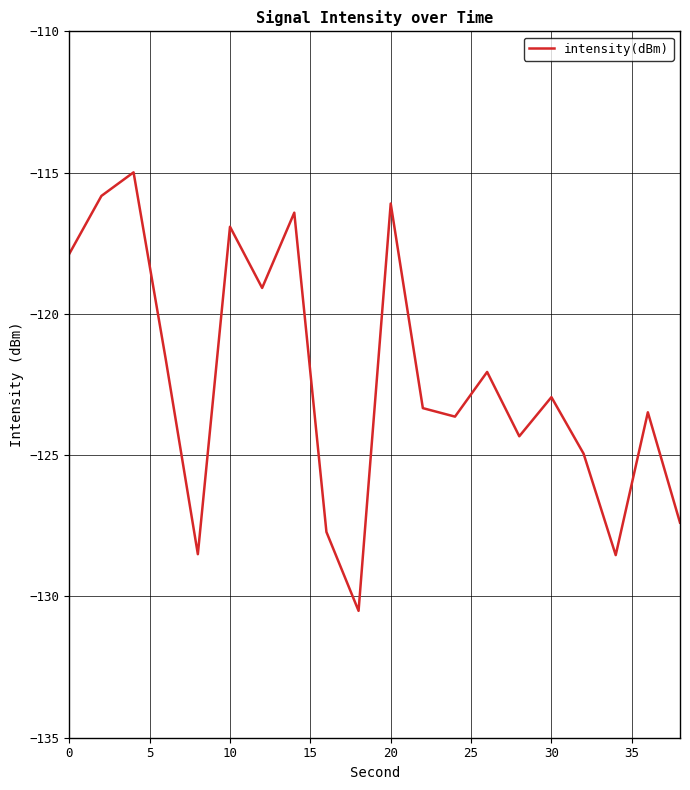

What is the smallest value displayed?

-130.5